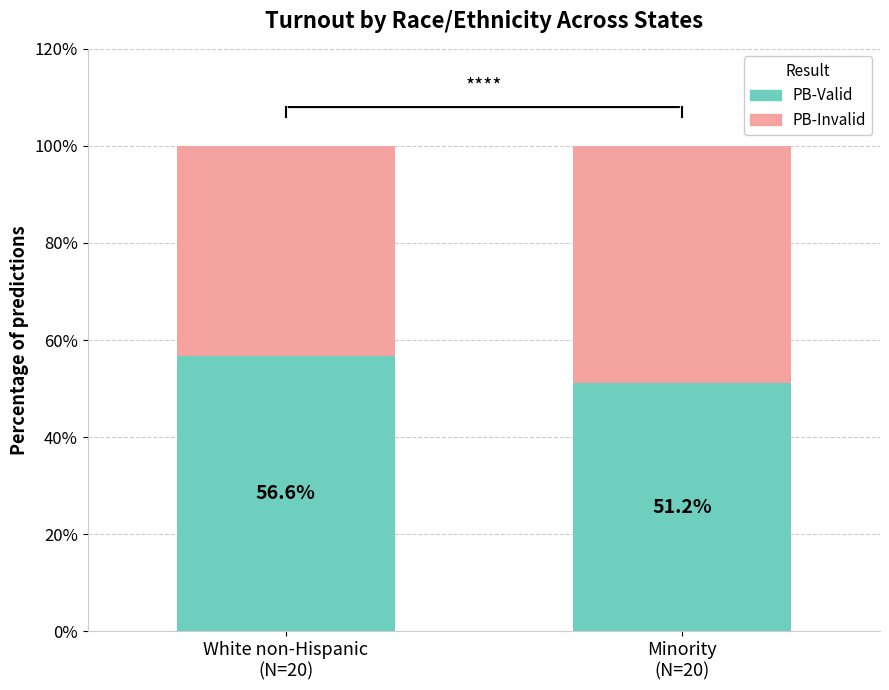

How many values in the PB-Valid series are below 56?

1